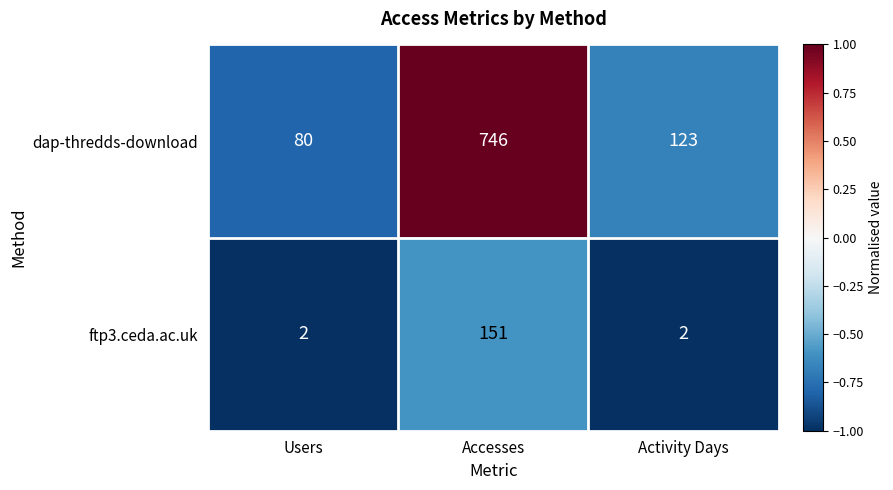

What is the difference between the maximum and minimum values in the ftp3.ceda.ac.uk series?

149